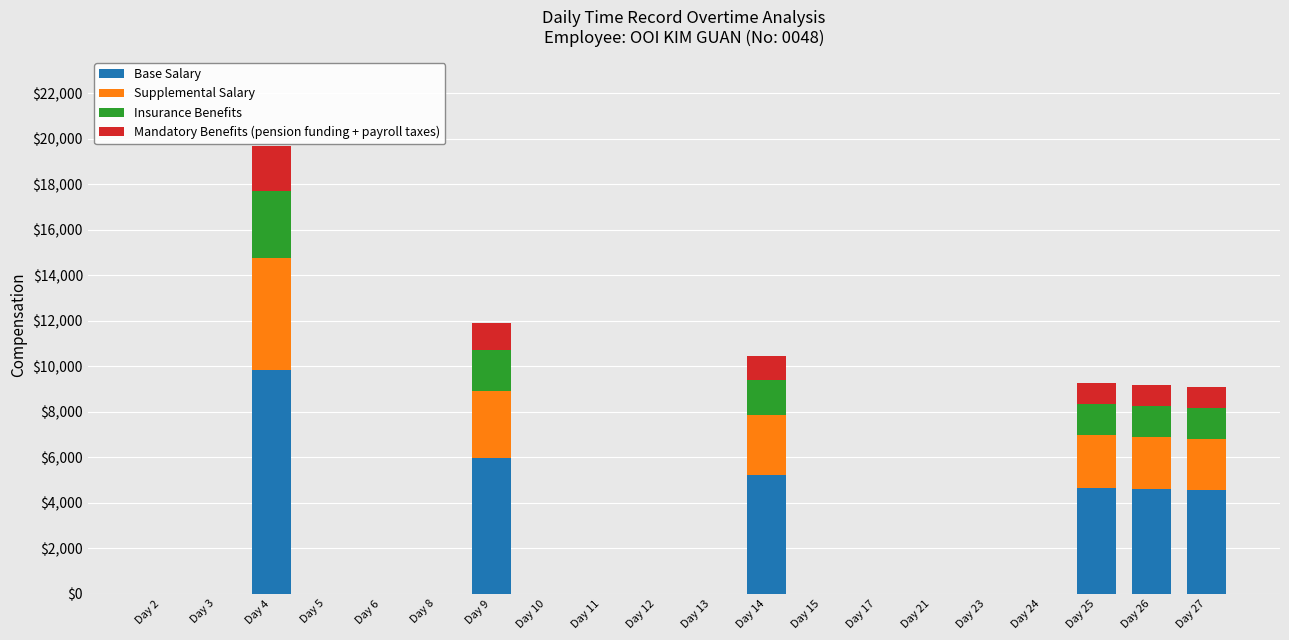

The value of Base Salary at Day 3 is 0. True or false?

True